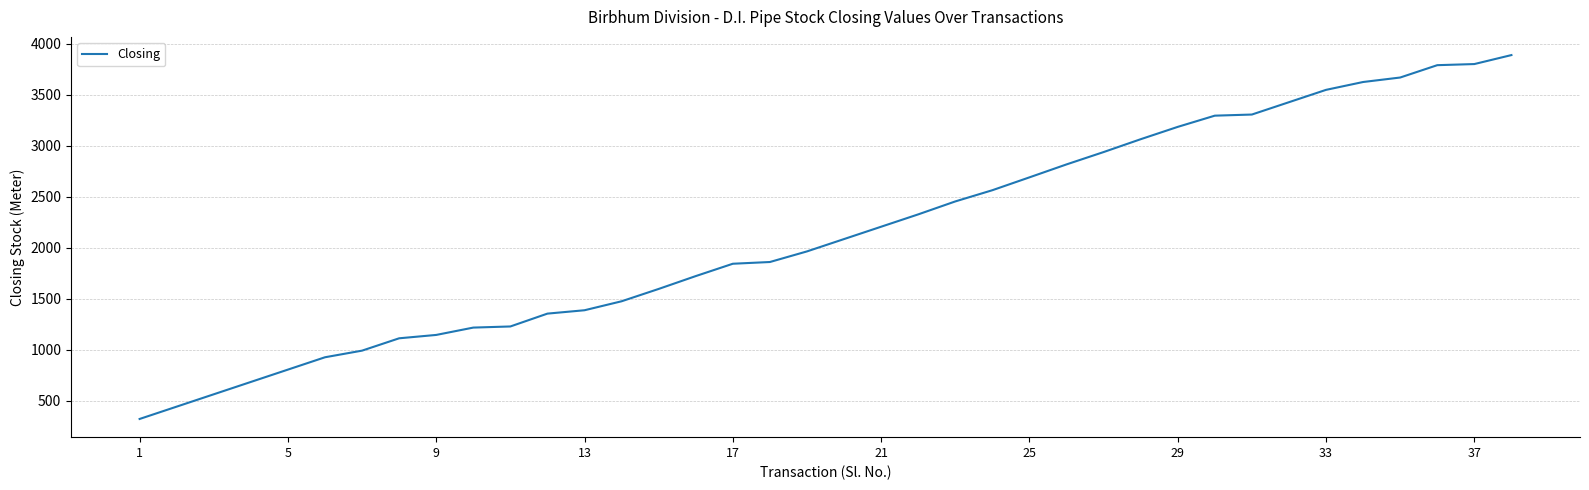

What is the smallest value displayed?

320